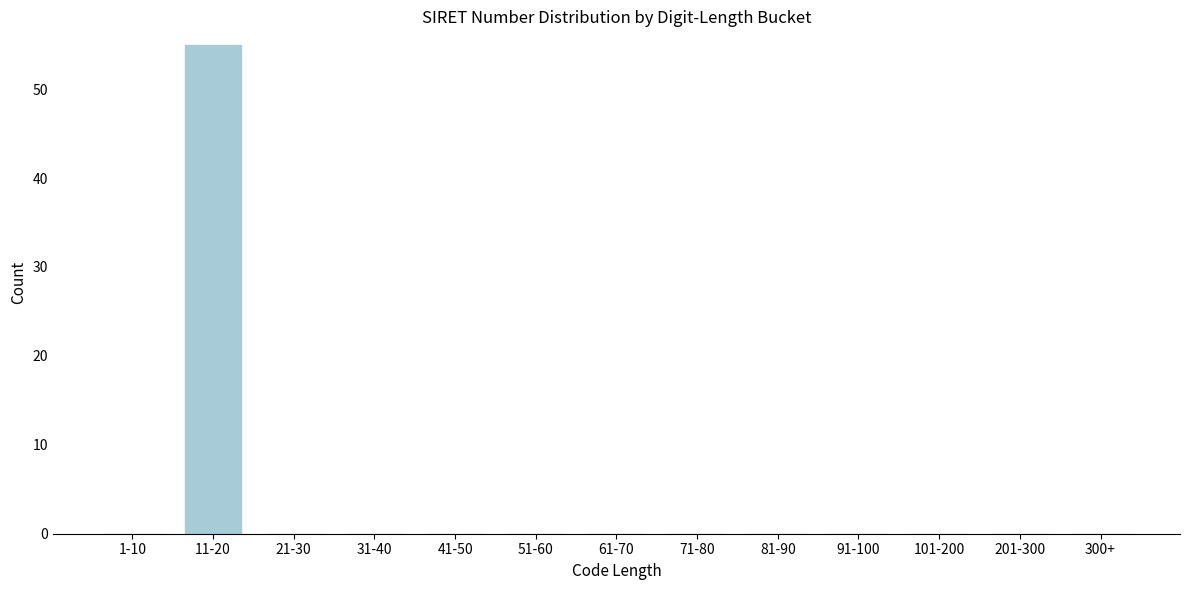

Reading left to right, transcribe all the data shown in this chart.

1-10=0	11-20=55	21-30=0	31-40=0	41-50=0	51-60=0	61-70=0	71-80=0	81-90=0	91-100=0	101-200=0	201-300=0	300+=0